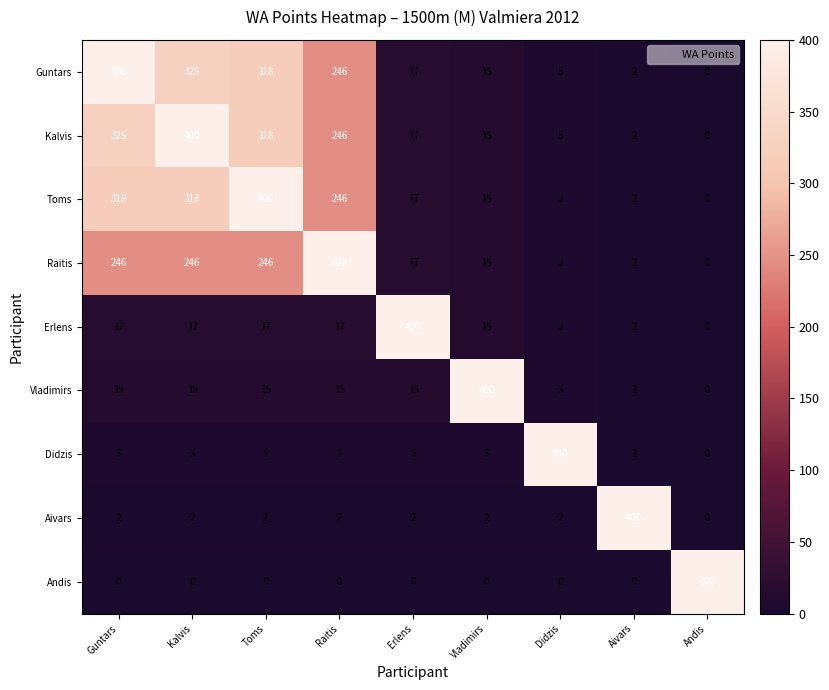

What is the difference between the highest and lowest values at Kalvis?

400